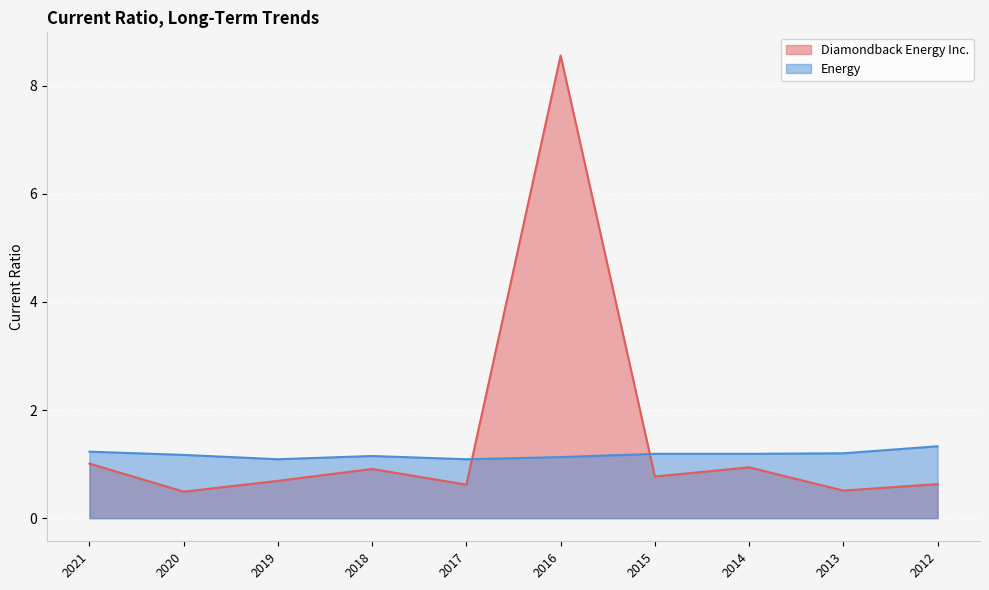

Which label corresponds to the largest value in the chart?

2016